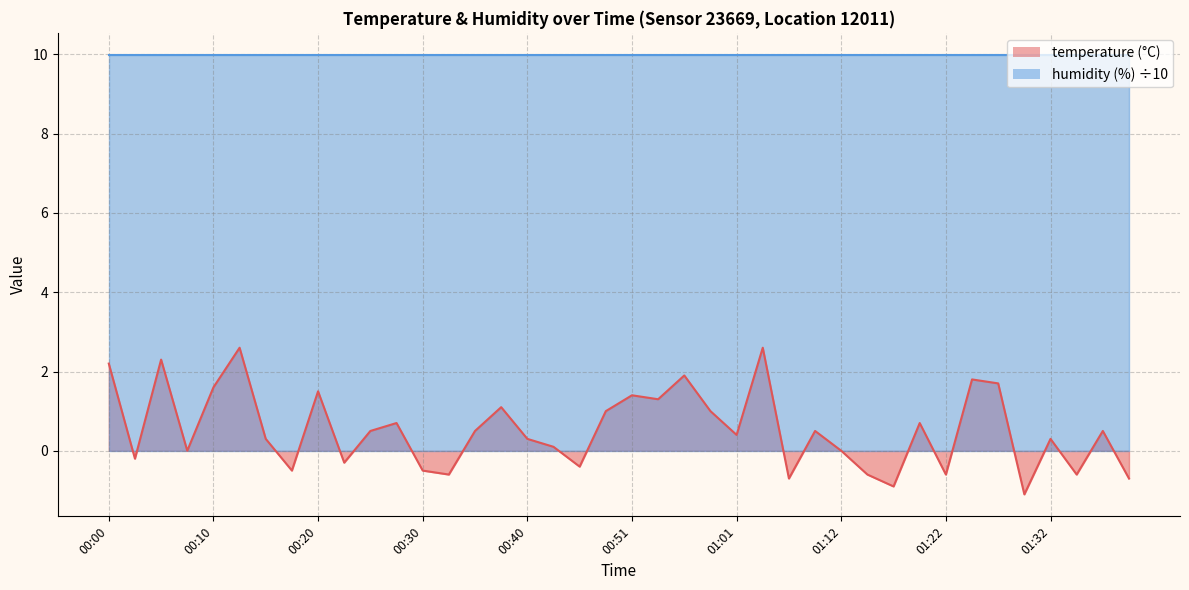

List the labels in order of value, largest first.

00:12, 01:04, 00:05, 00:00, 00:56, 01:25, 01:27, 00:10, 00:20, 00:51, 00:54, 00:38, 00:48, 00:59, 00:28, 01:19, 00:25, 00:35, 01:09, 01:38, 01:01, 00:15, 00:40, 01:32, 00:43, 00:07, 01:12, 00:02, 00:23, 00:46, 00:18, 00:30, 00:33, 01:14, 01:22, 01:35, 01:06, 01:41, 01:17, 01:30